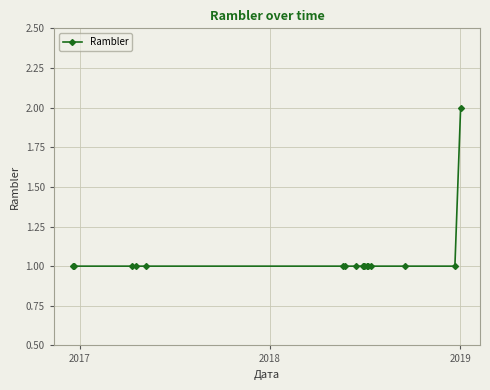

What is the sum of all values?

18